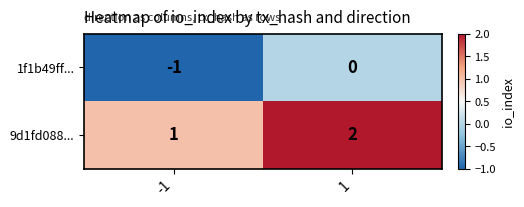

At how many categories does at least one series exceed 0?

2